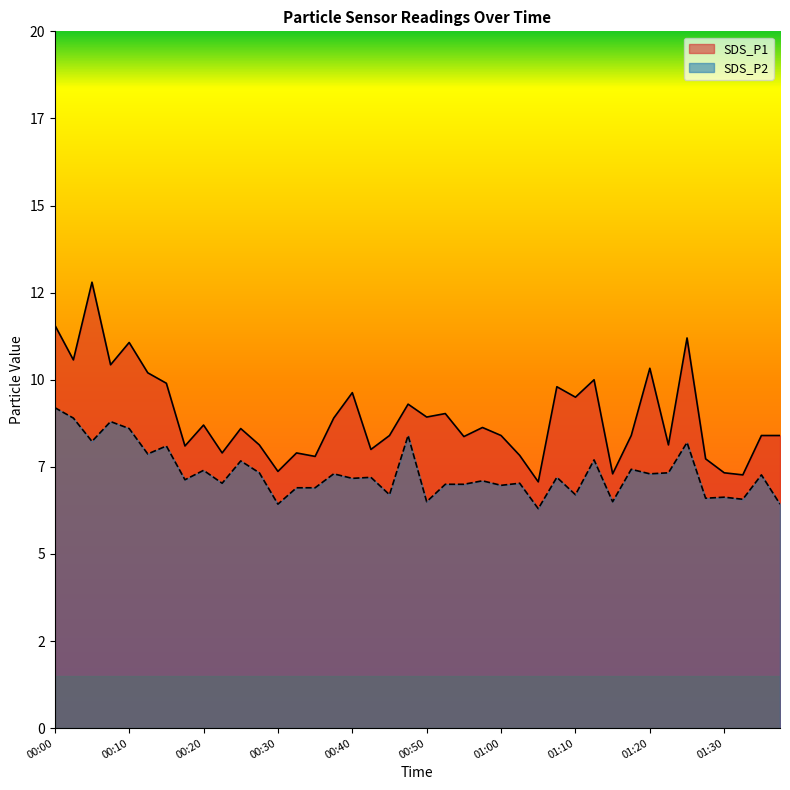

How many data points in SDS_P2 are less than 7?

13